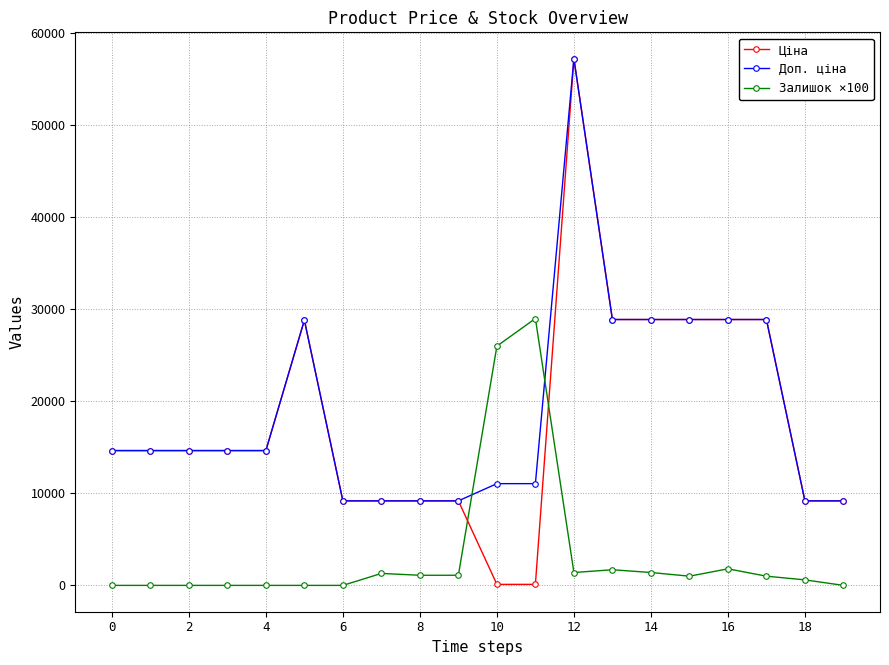

True or false: Ціна and Залишок ×100 intersect in this chart.

True